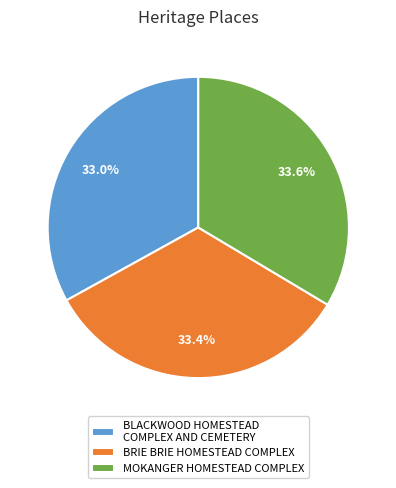

What is the ratio of the value at BLACKWOOD HOMESTEAD COMPLEX AND CEMETERY to the value at BRIE BRIE HOMESTEAD COMPLEX?

1.0